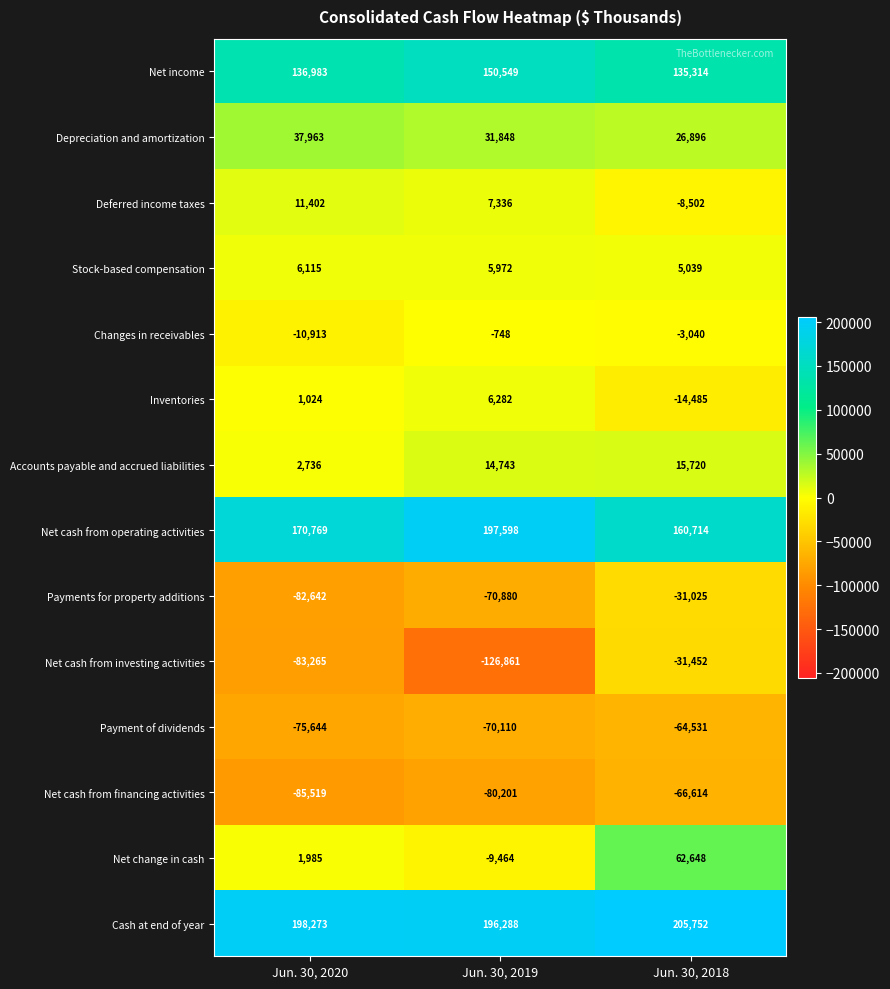

Rank the series at Jun. 30, 2018 from lowest to highest value.

Net cash from financing activities, Payment of dividends, Net cash from investing activities, Payments for property additions, Inventories, Deferred income taxes, Changes in receivables, Stock-based compensation, Accounts payable and accrued liabilities, Depreciation and amortization, Net change in cash, Net income, Net cash from operating activities, Cash at end of year